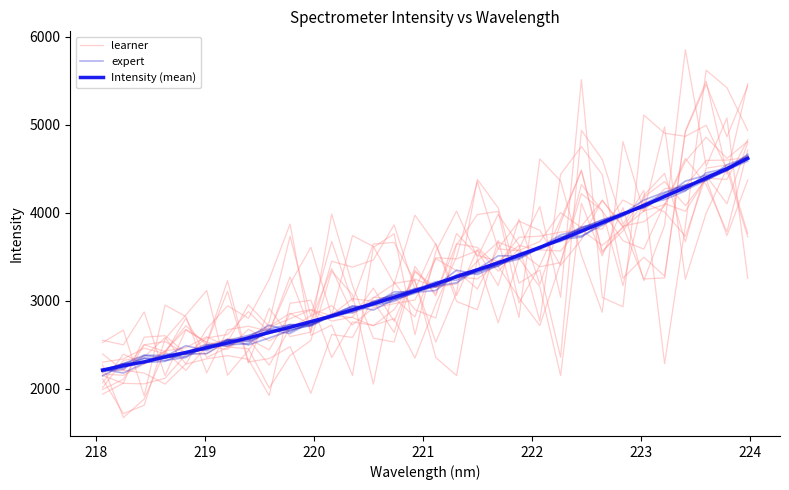

Reading left to right, list all the values displayed in this chart.

learner: 2014.0	2324.8	2365.6	2582.6	2282.8	2342.5	2379.2	2337.4	1924.9	2973.4	3008.5	2357.2	2761.7	2722.8	2798.9	2351.4	2962.5	3503.3	4355.2	3591.8	3569.0	3388.5	3434.6	4219.0	4023.7	3684.1	3588.9	4106.0	4018.6	4395.4	4380.2	4831.0
expert: 2214.9	2287.2	2300.1	2314.3	2414.9	2480.4	2556.4	2537.1	2638.5	2699.2	2732.2	2843.6	2921.6	2961.3	3102.9	3104.2	3180.8	3262.1	3329.0	3416.1	3475.3	3602.6	3699.3	3724.4	3886.3	3986.1	4099.6	4222.5	4315.3	4379.7	4480.1	4636.9
Intensity (mean): 2215.3	2263.3	2308.5	2364.2	2415.1	2468.3	2522.8	2580.3	2642.1	2701.4	2765.2	2829.0	2899.2	2970.0	3041.3	3113.8	3194.2	3276.3	3353.4	3432.9	3518.3	3608.3	3697.6	3792.8	3889.4	3984.8	4084.2	4186.3	4289.8	4398.3	4502.2	4619.5